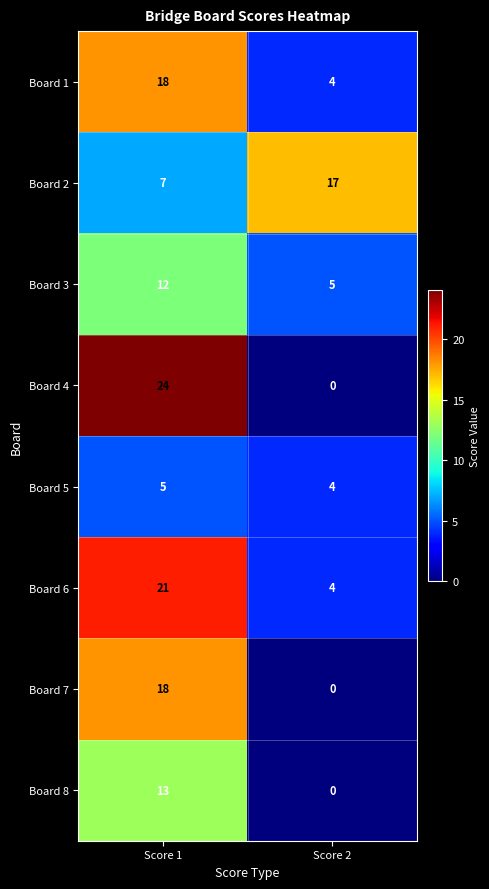

At which category does the chart reach its minimum across all series?

Score 2